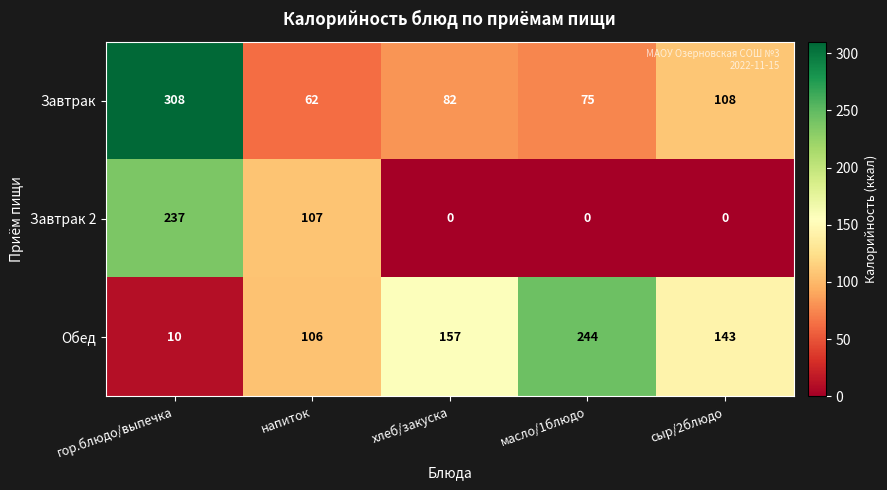

How many values in Завтрак 2 are above zero?

2